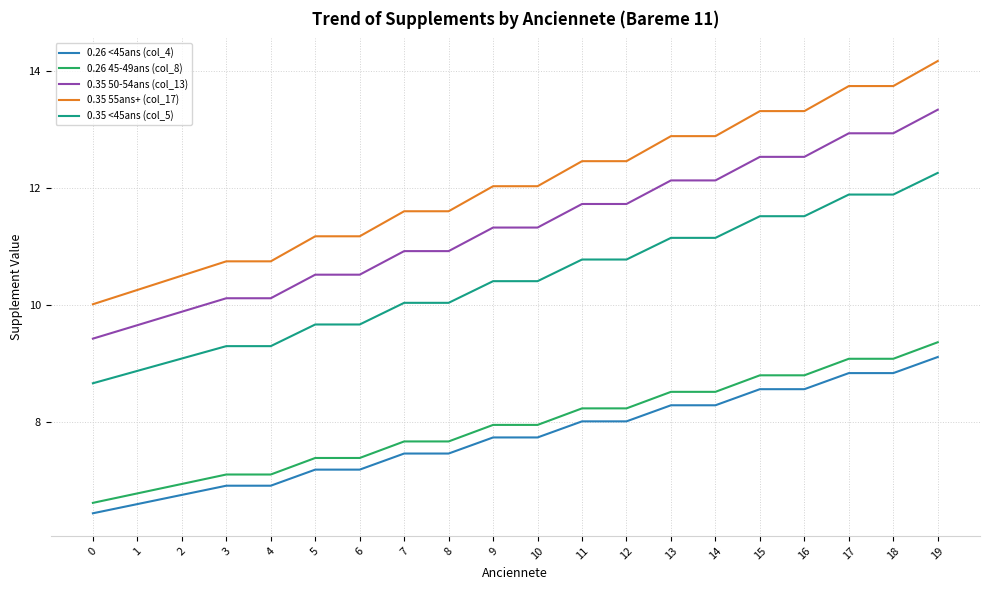

What are all the series names shown in the legend?

0.26 <45ans (col_4), 0.26 45-49ans (col_8), 0.35 50-54ans (col_13), 0.35 55ans+ (col_17), 0.35 <45ans (col_5)